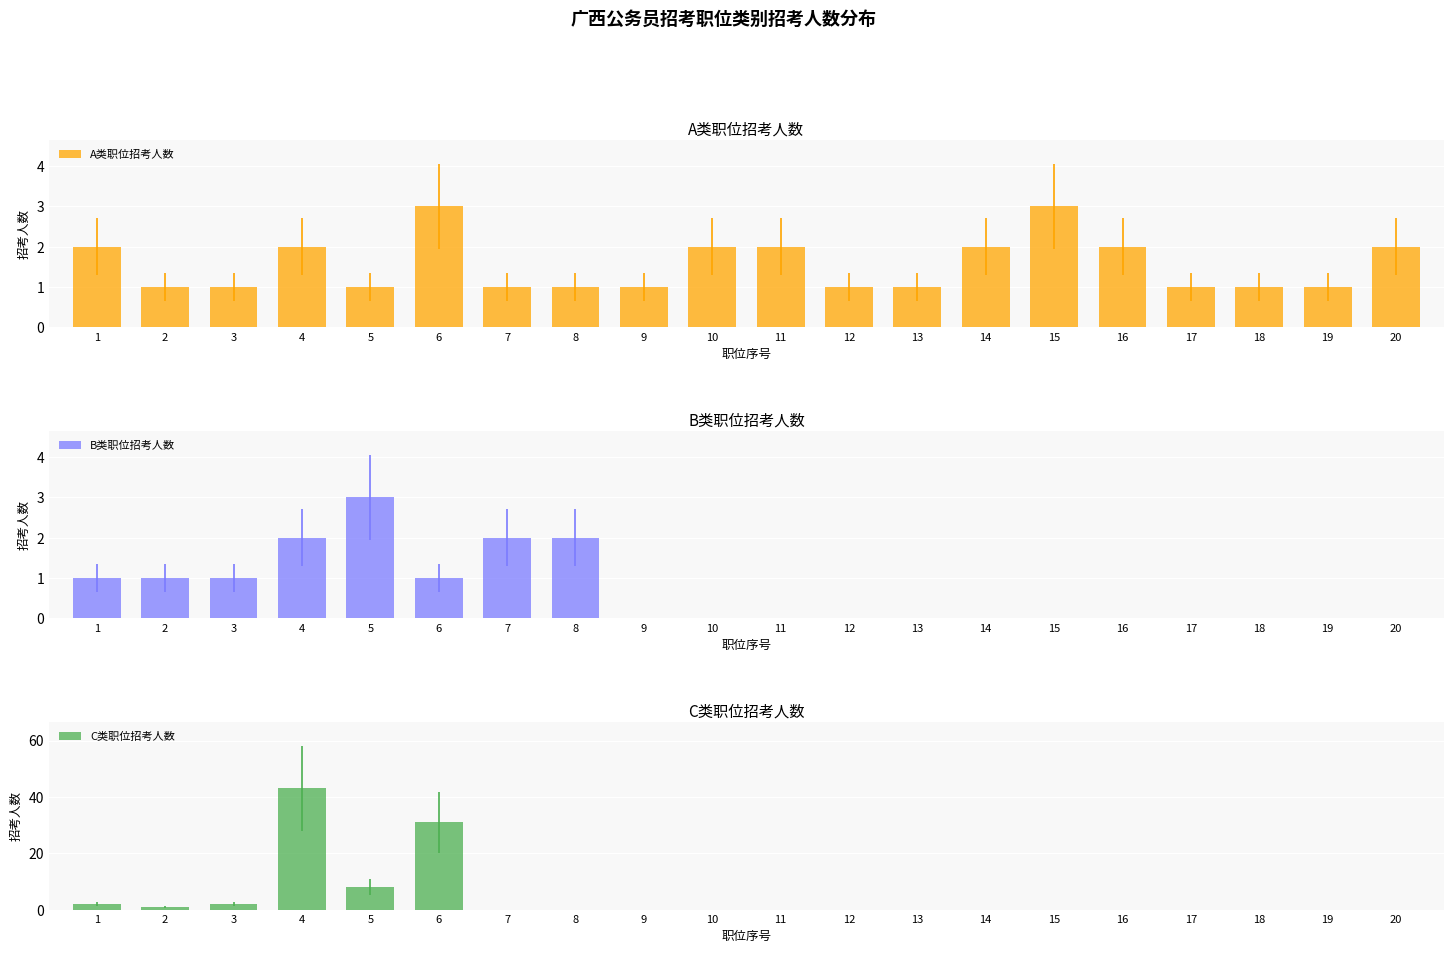

Between 3 and 17, which series saw the biggest shift?

C类职位招考人数